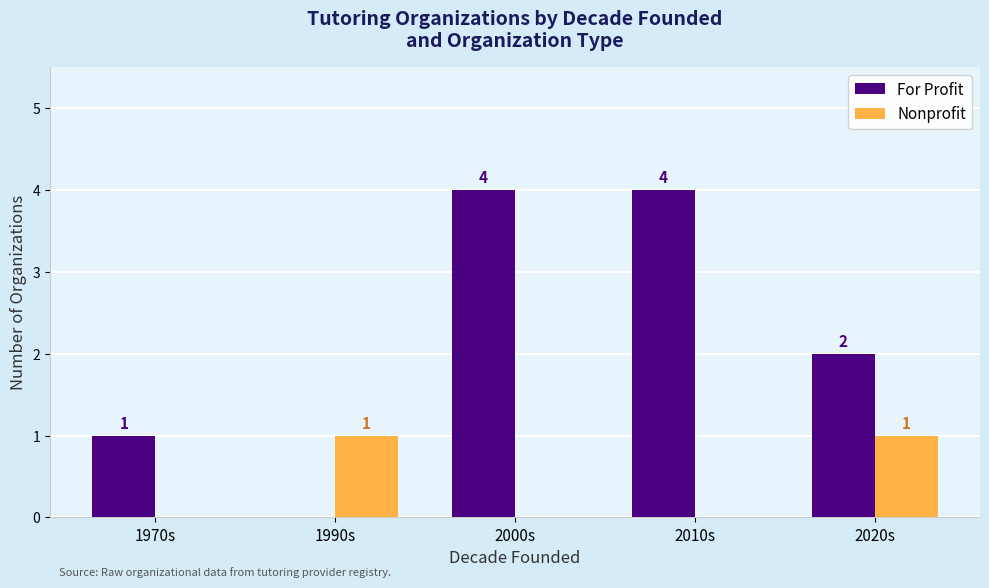

Count the Nonprofit values in the range 0 to 1.

5